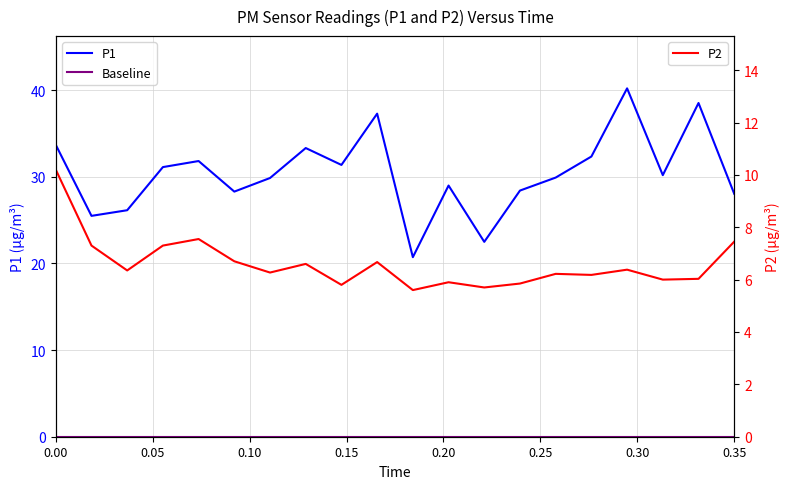

What is the lowest value of the P2 series?

5.6